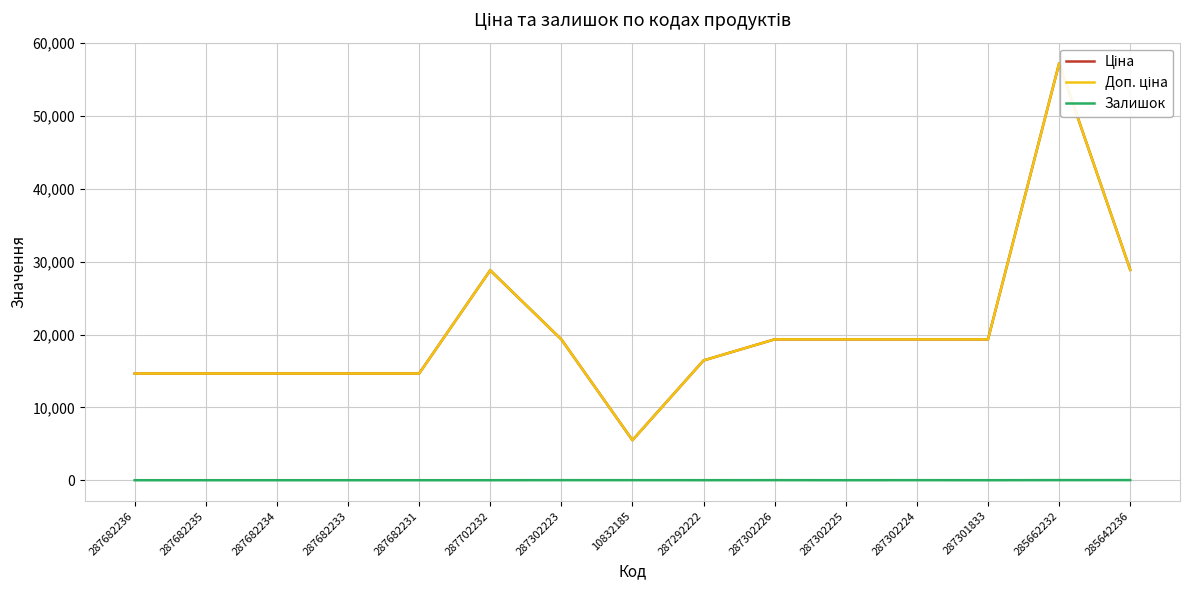

At which category does Доп. ціна reach its first local peak?

287702232